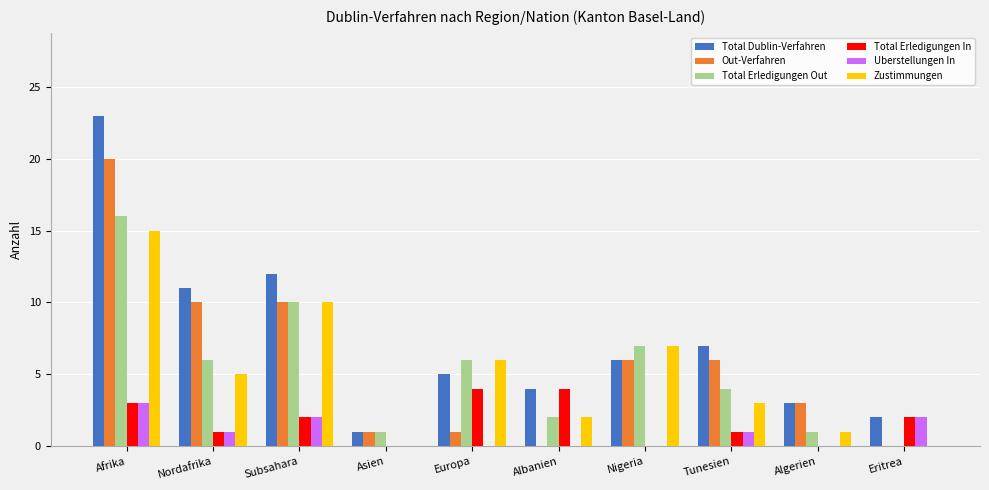

The value of Total Dublin-Verfahren at Algerien is 4. True or false?

False